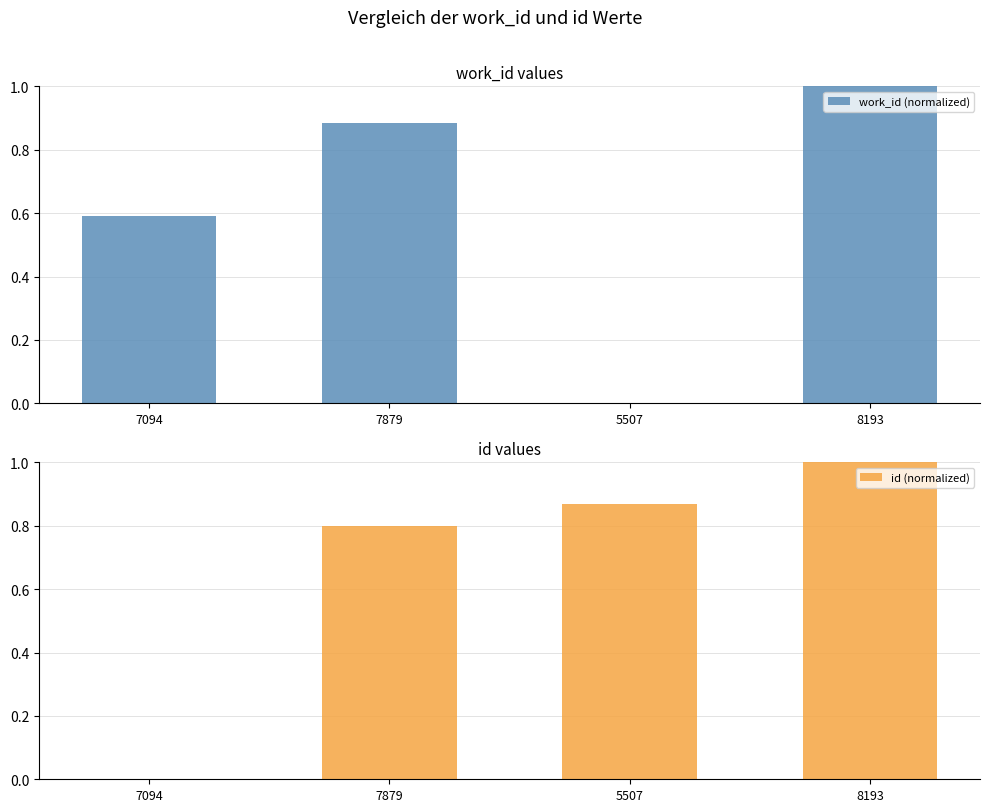

At which category is the sum across all series the highest?

8193